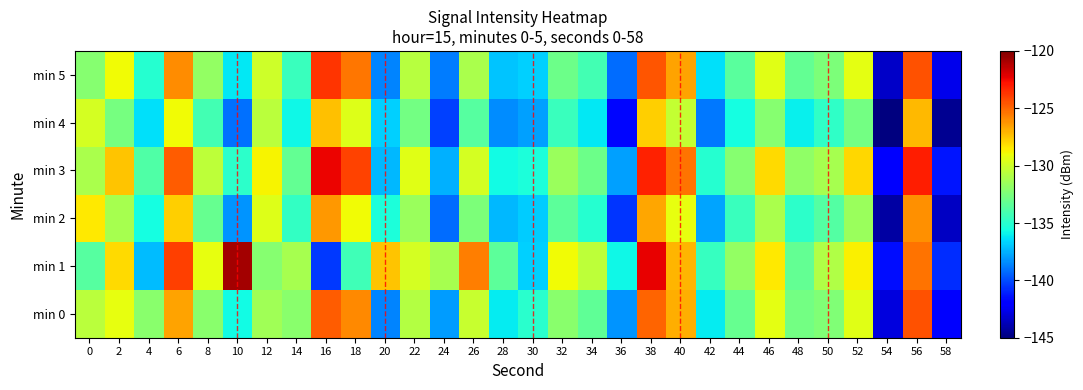

What is the total value across all series at 8?

-790.9